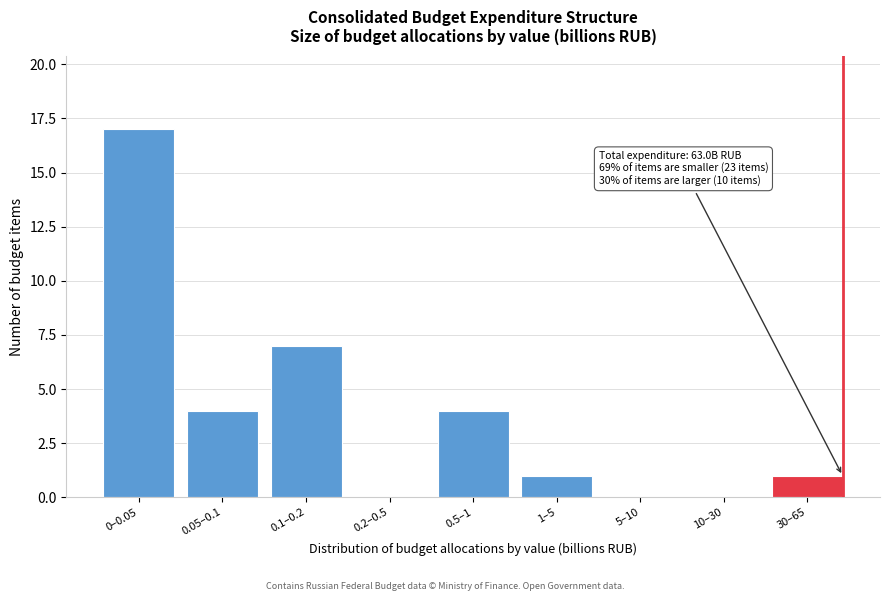

Reading left to right, what are all the values shown in this chart?

0–0.05=17	0.05–0.1=4	0.1–0.2=7	0.2–0.5=0	0.5–1=4	1–5=1	5–10=0	10–30=0	30–65=1